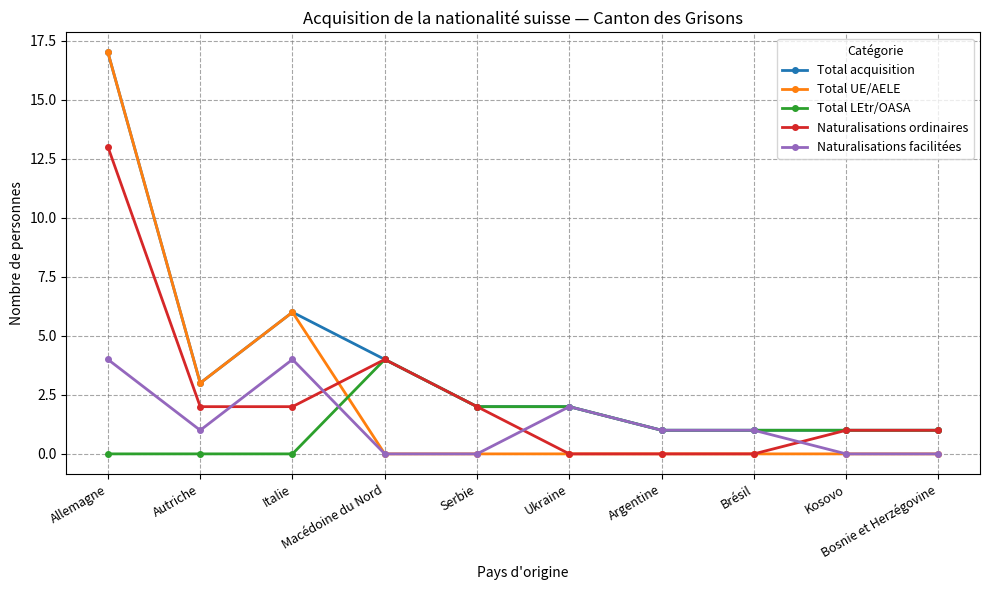

True or false: Naturalisations facilitées has more than 1 points higher than both neighbors.

True